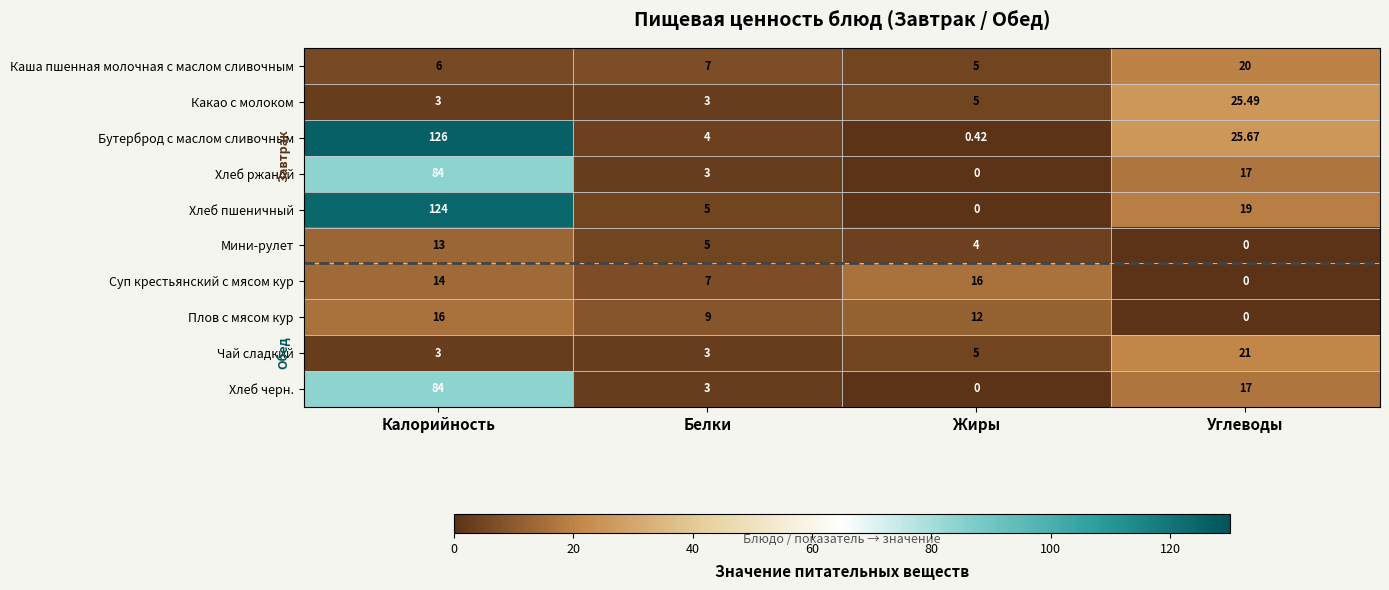

Rank the categories by Каша пшенная молочная с маслом сливочным value from highest to lowest.

Углеводы, Белки, Калорийность, Жиры